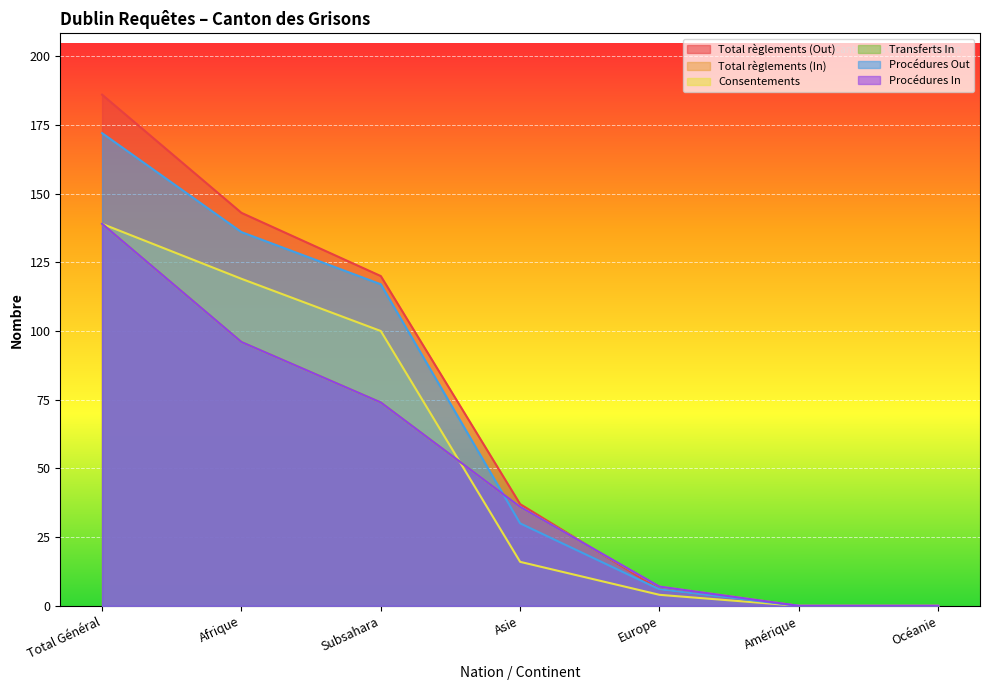

How many values in the Transferts In series are below 36?

3